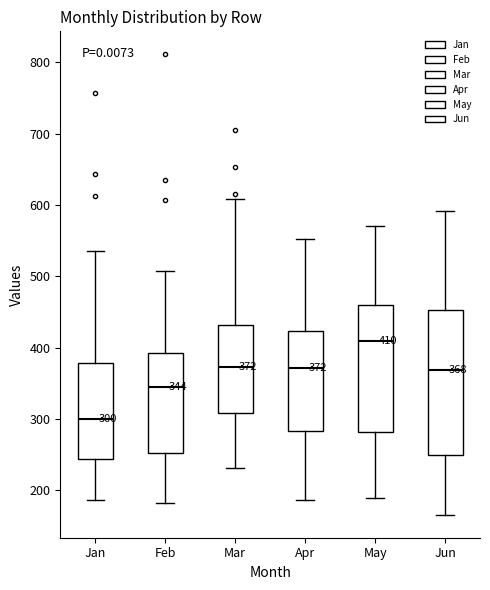

Comparing the boxes themselves (not the whiskers), which one is the tallest?

Jun